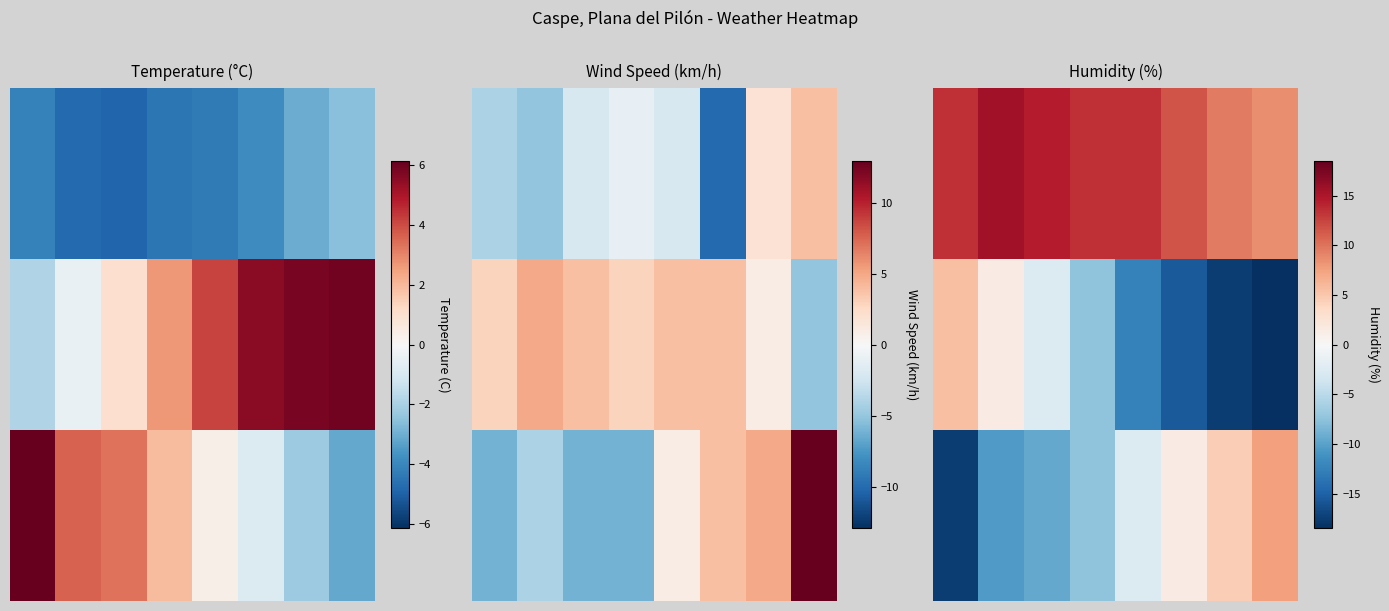

Which has a higher value, 3 or 7?

3